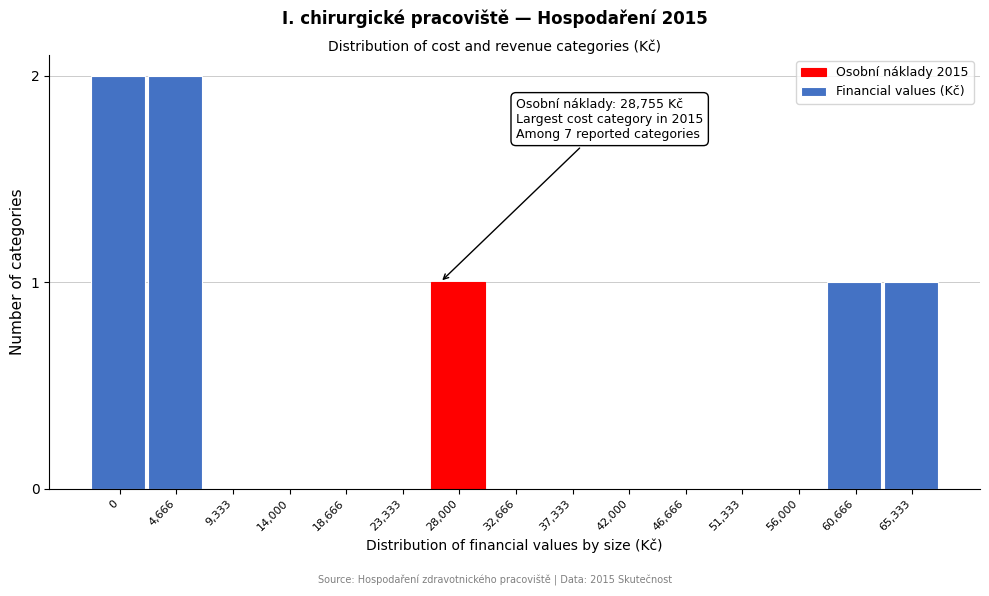

Reading right to left, extract all data points from this chart.

65,333=1	60,666=1	56,000=0	51,333=0	46,666=0	42,000=0	37,333=0	32,666=0	28,000=1	23,333=0	18,666=0	14,000=0	9,333=0	4,666=2	0=2